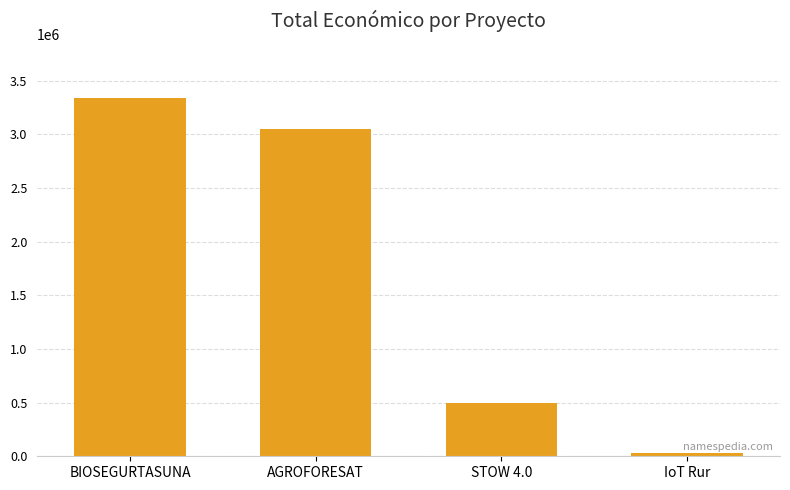

What is the sum of all values?

6921379